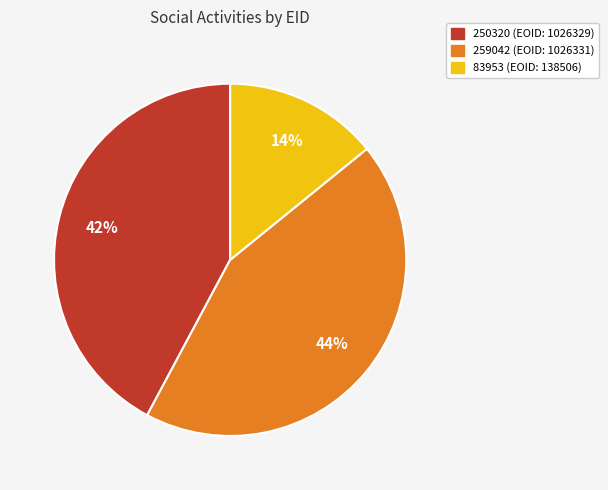

What is the ratio of the value at 259042 to the value at 250320?

1.0